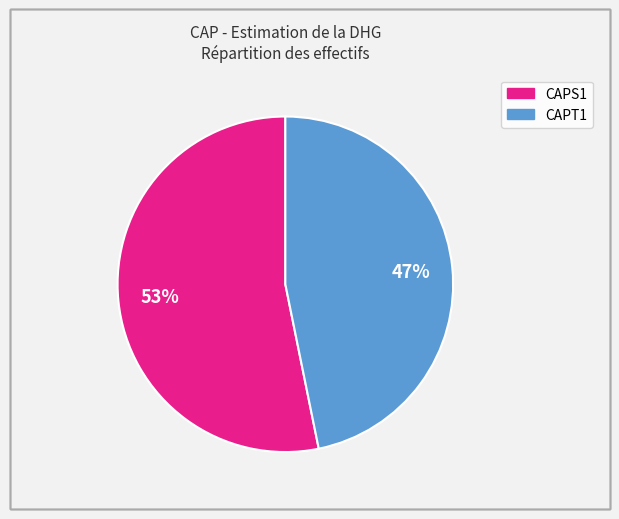

True or false: CAPS1 accounts for 53% of the total.

True